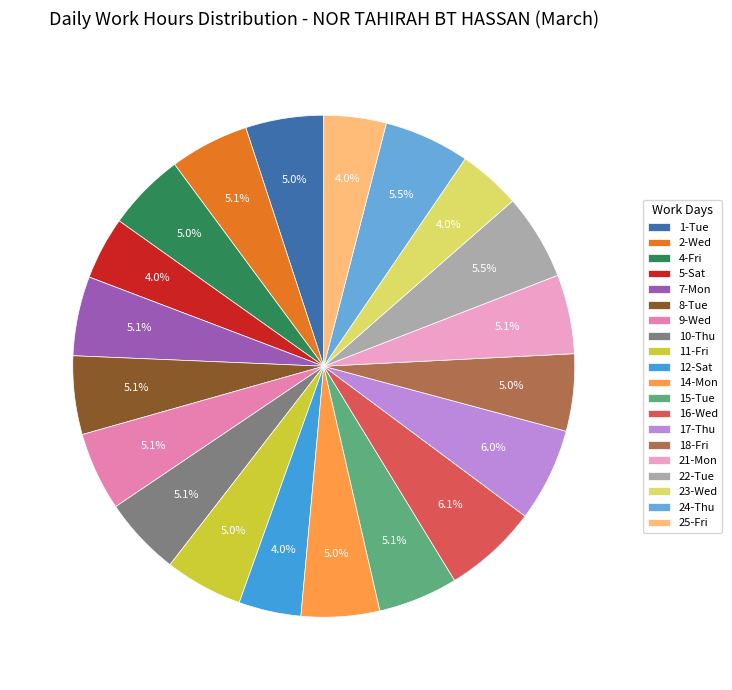

Does 22-Tue represent more than half of the total?

No